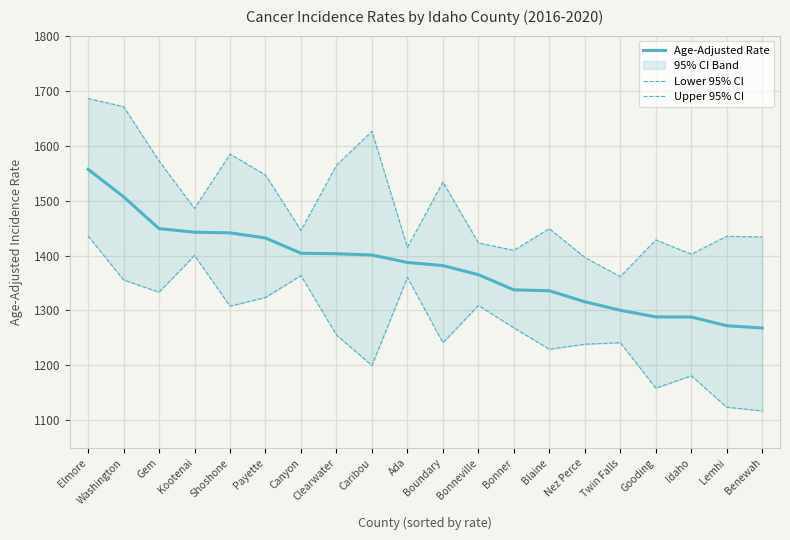

True or false: Upper 95% CI has a value of 1584.5 at Shoshone.

True